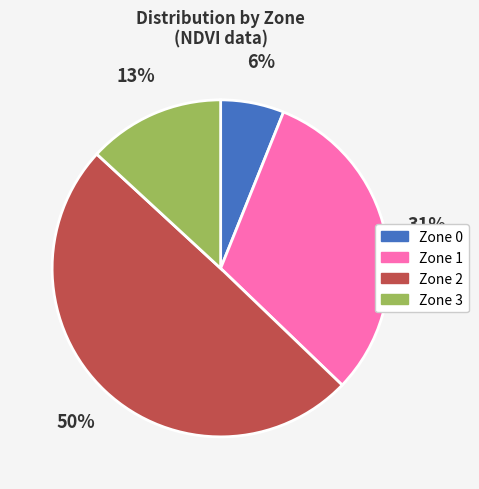

To the nearest percent, what is the average slice percentage?

25%